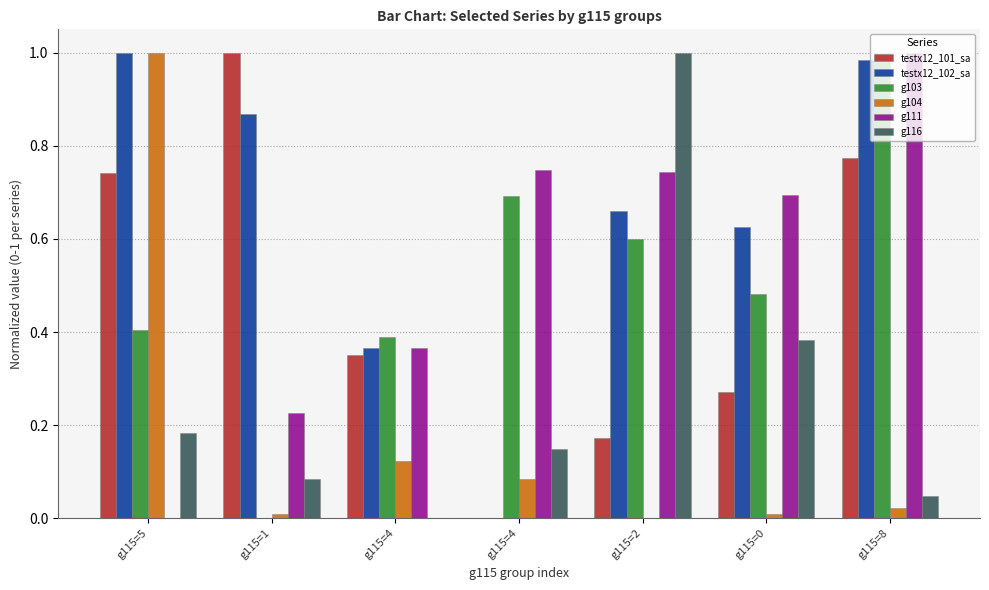

What is the value of the testx12_101_sa bar at the 6th from the left?

0.3